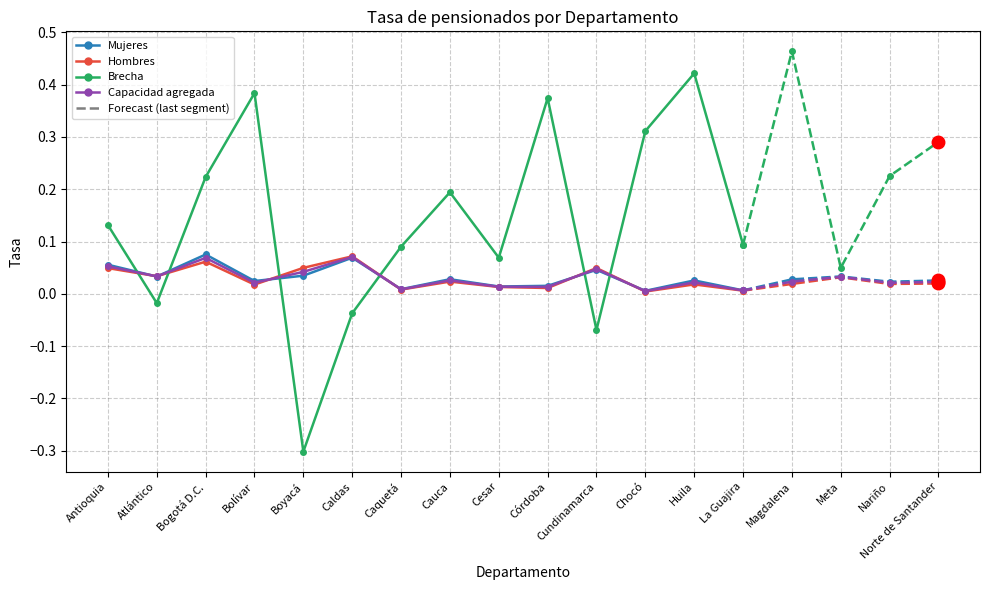

What are all the series names shown in the legend?

Mujeres, Hombres, Brecha, Capacidad agregada